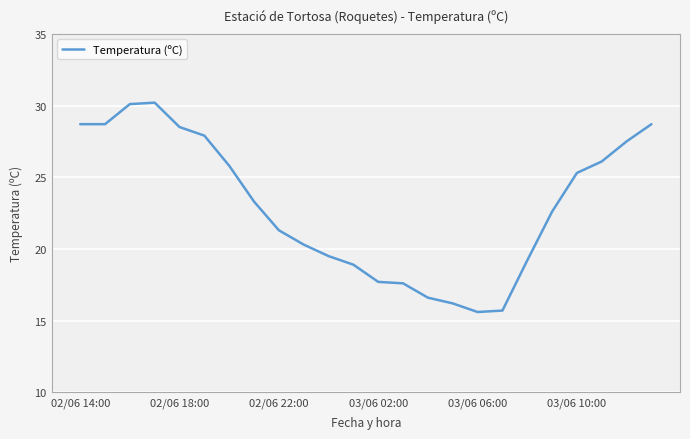

What is the difference between the maximum and minimum values?

14.6